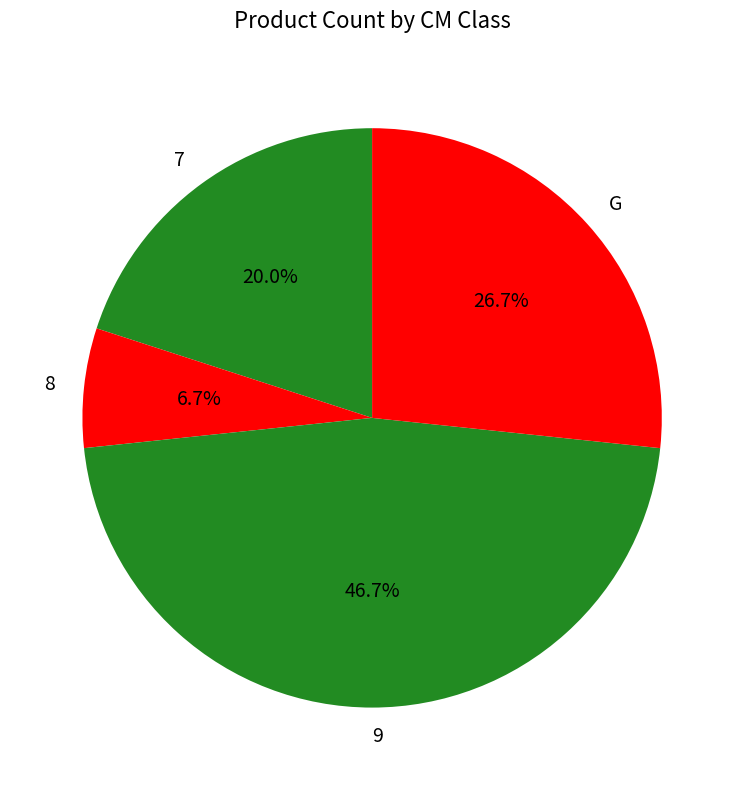

Is there a majority slice in this chart?

No